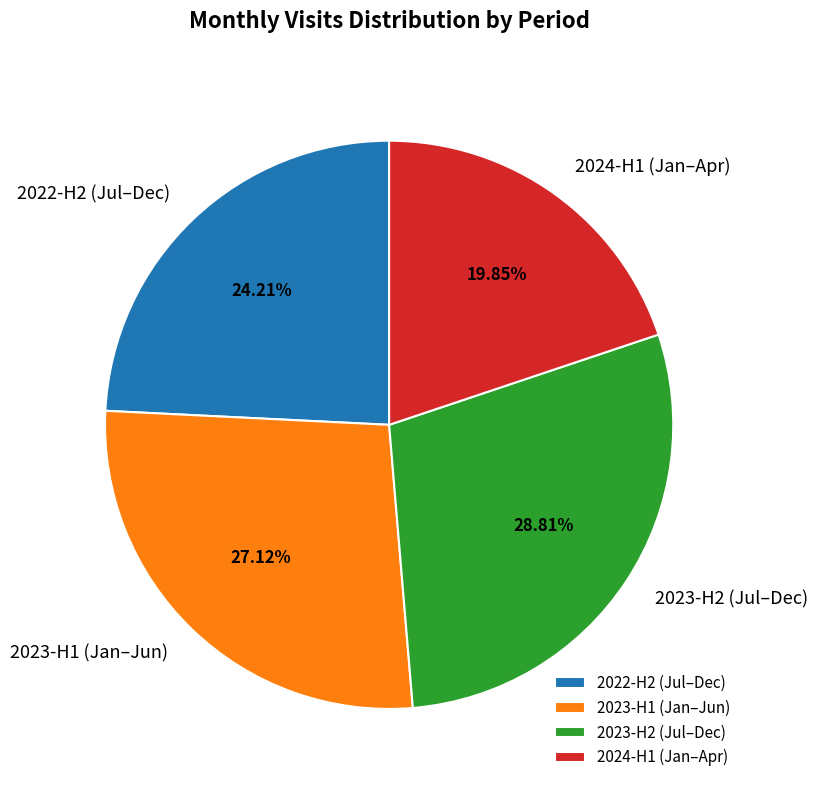

Combined, do 2024-H1 (Jan–Apr) and 2022-H2 (Jul–Dec) account for over 50%?

No